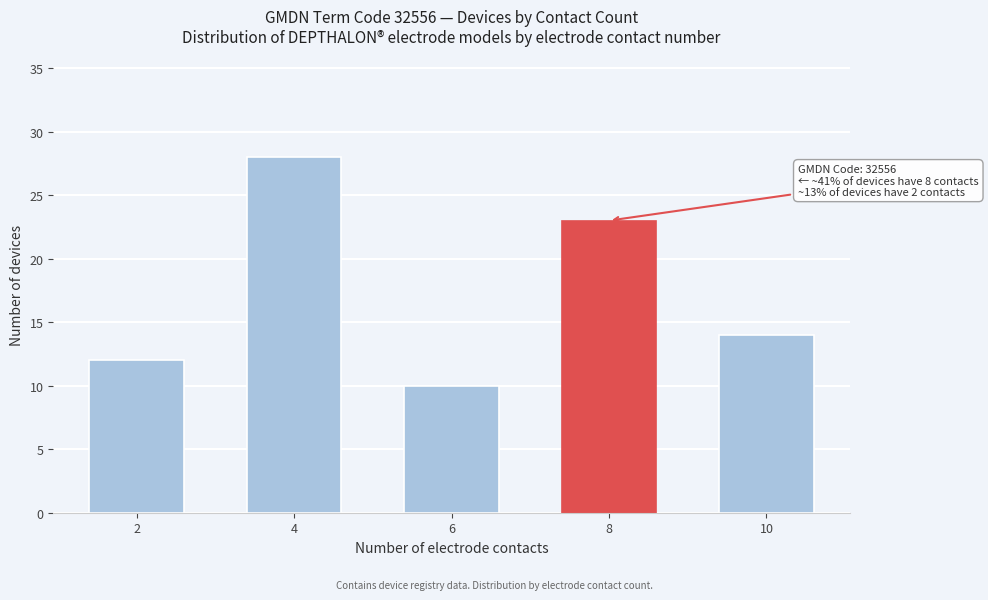

Reading right to left, transcribe all the data shown in this chart.

14	23	10	28	12